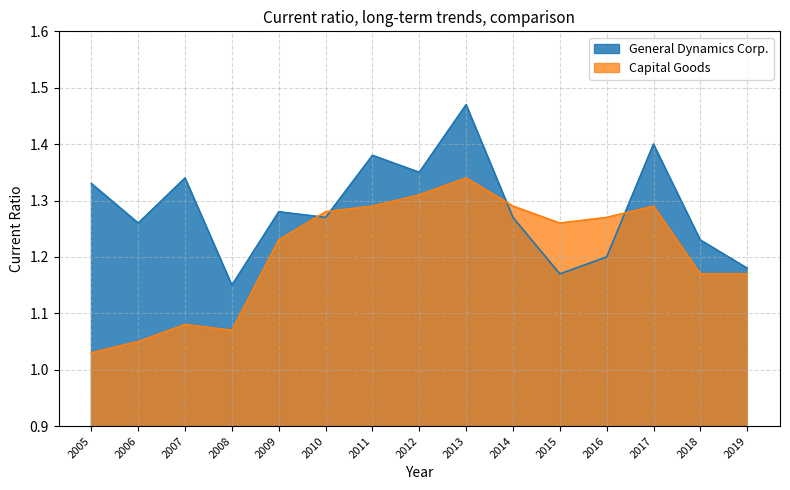

At which label is Capital Goods closest to 1?

2005